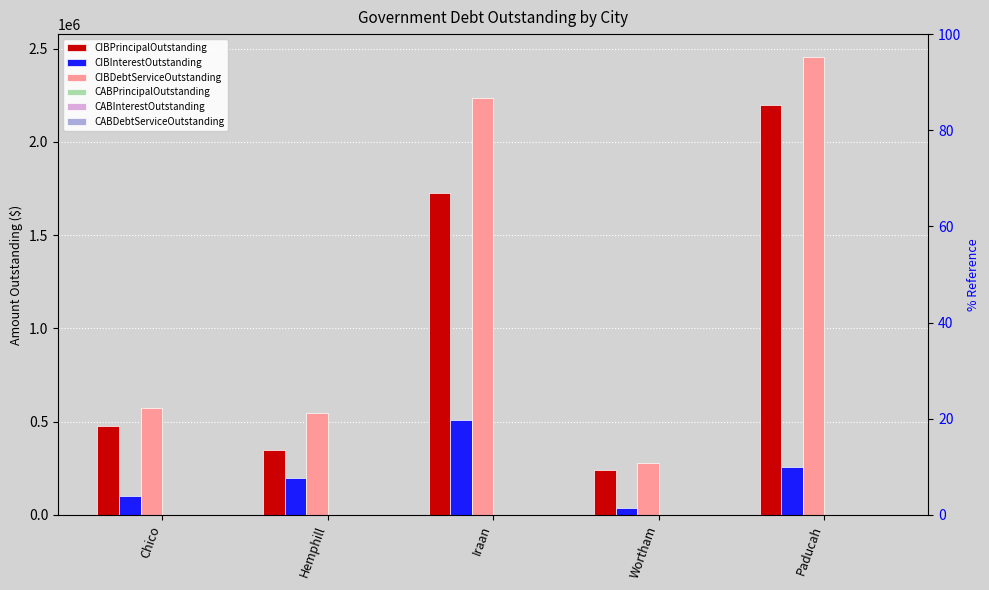

What is the label of the 2nd bar from the right?

Wortham